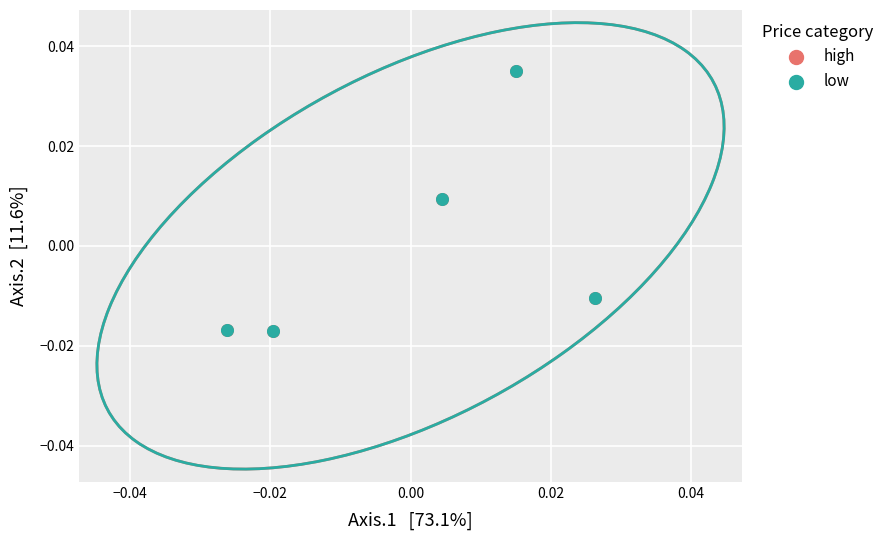

Which series has the widest spread of Y values?

low